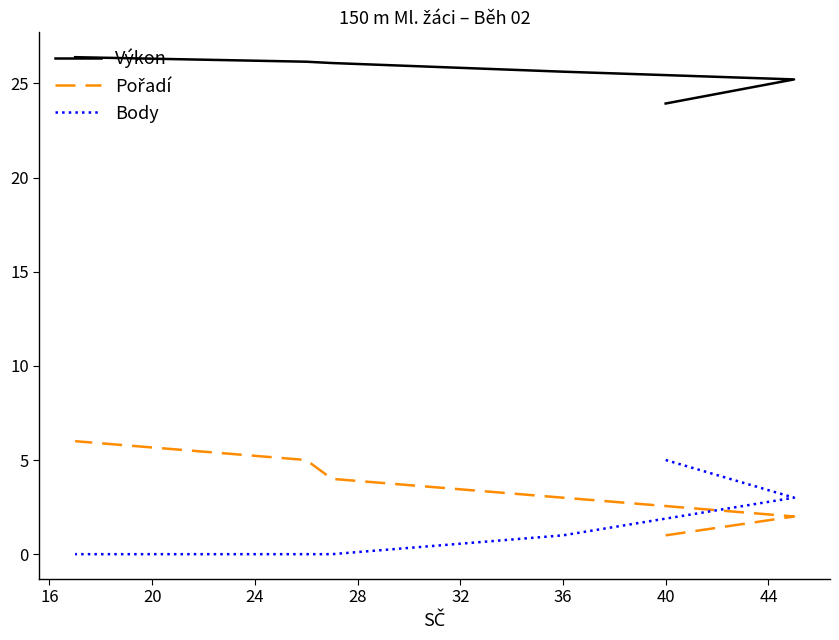

Is it true that Výkon equals 7.6 at 24?

False